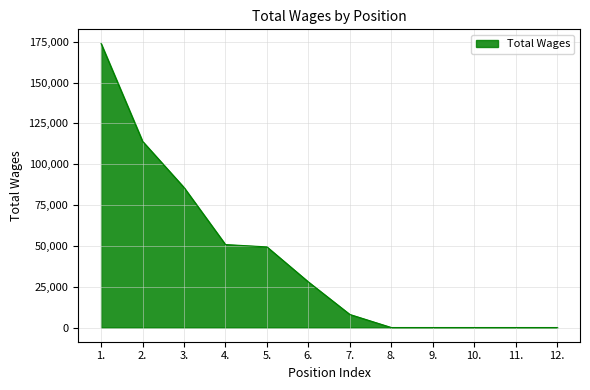

What is the greatest value displayed?

173932